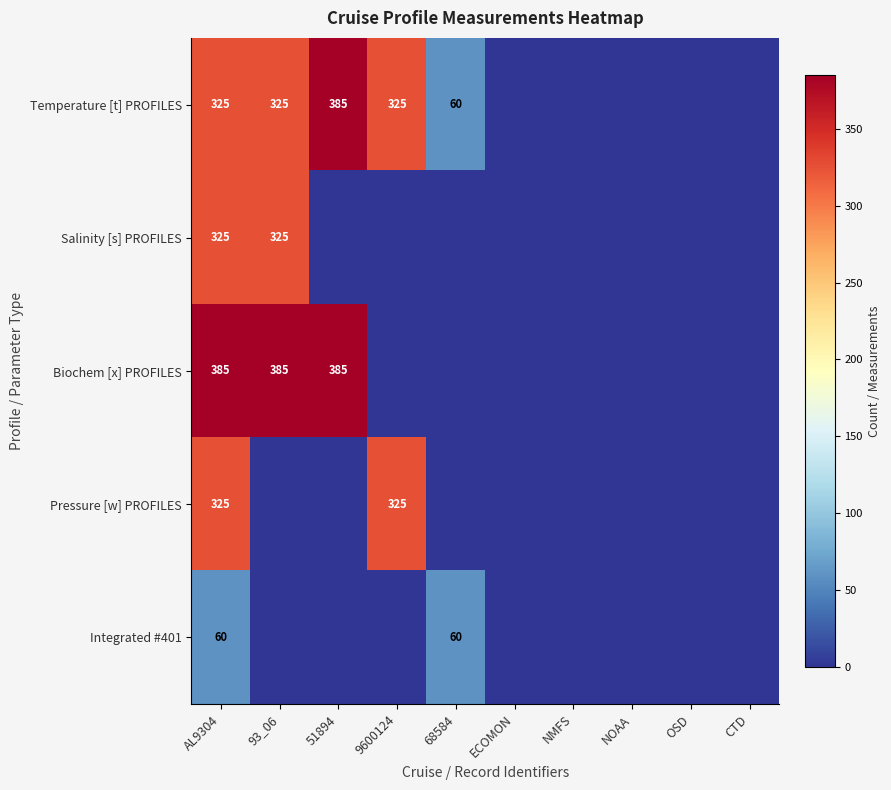

What is the difference between the highest and lowest values at AL9304?

325